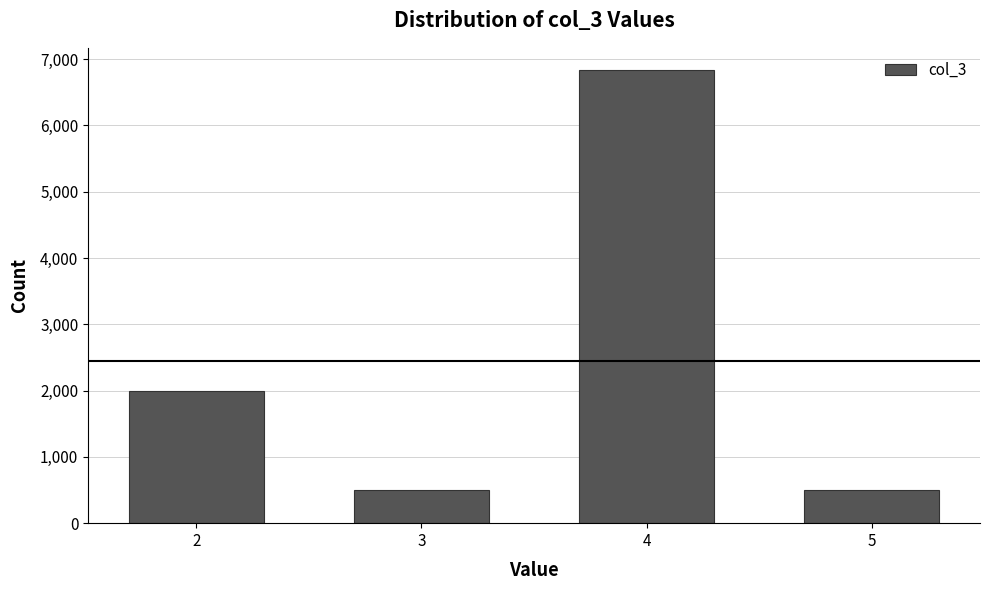

What is the change in value from 2 to 3?

-1496